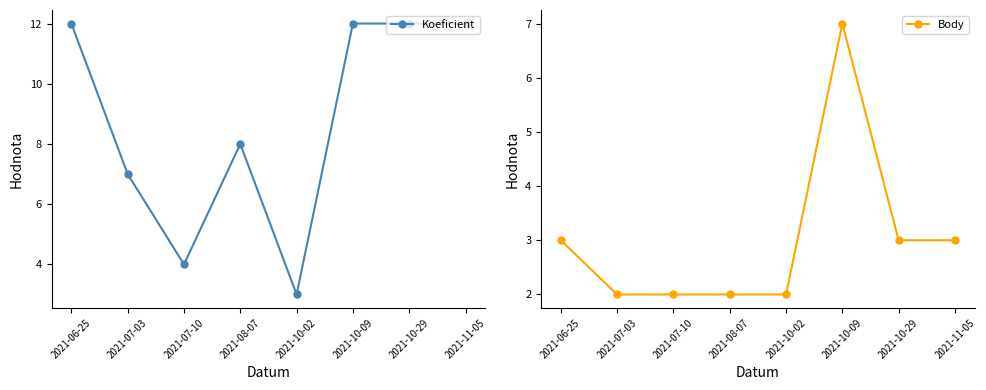

Reading left to right, extract all data points from this chart.

Koeficient: 12	7	4	8	3	12	12	12
Body: 3	2	2	2	2	7	3	3